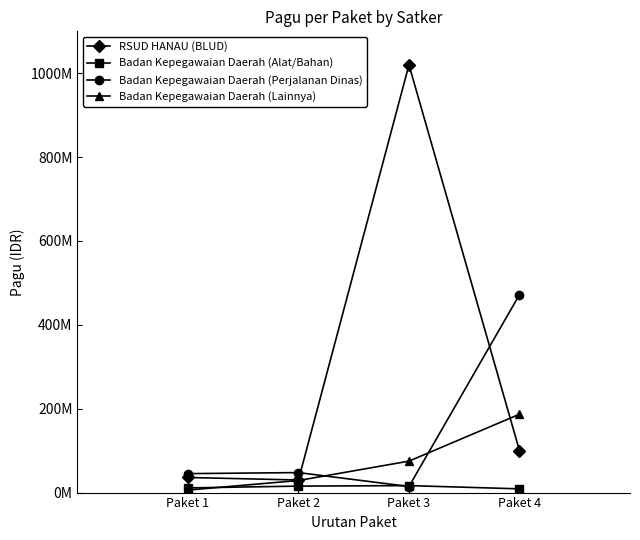

List the series in order of their overall mean, lowest first.

Badan Kepegawaian Daerah (Alat/Bahan), Badan Kepegawaian Daerah (Lainnya), Badan Kepegawaian Daerah (Perjalanan Dinas), RSUD HANAU (BLUD)